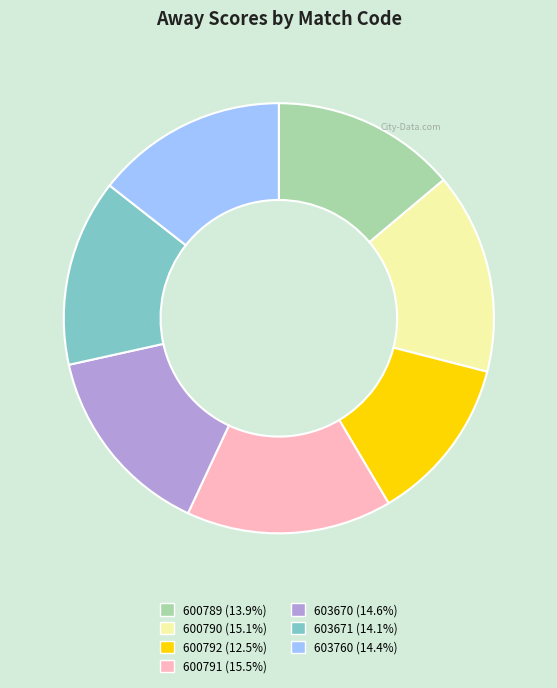

Is there a majority slice in this chart?

No